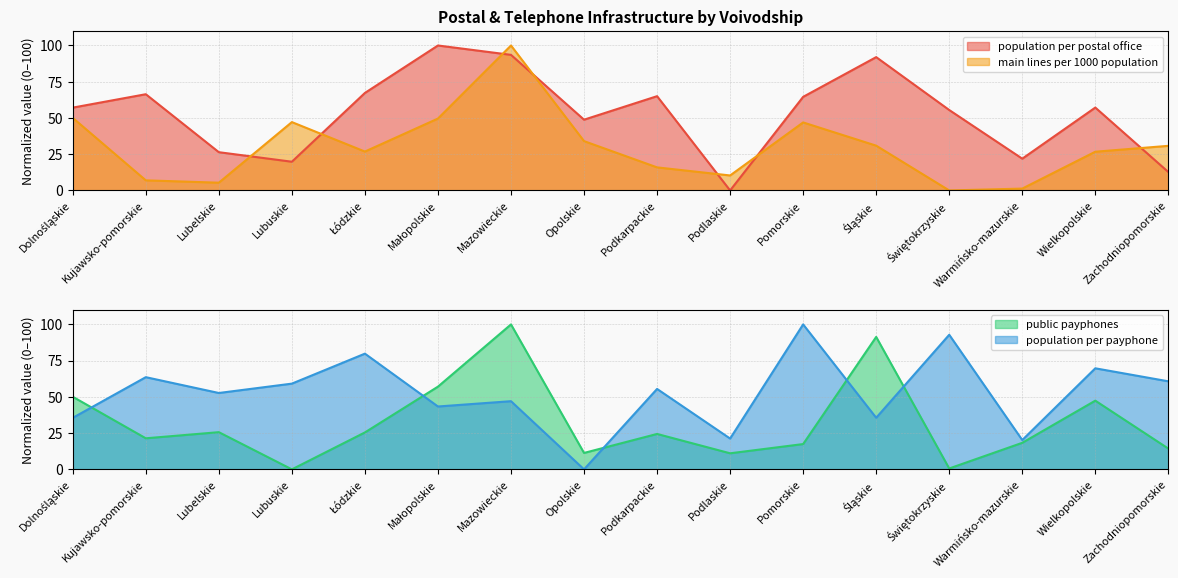

What is the total value across all series at Śląskie?

249.8